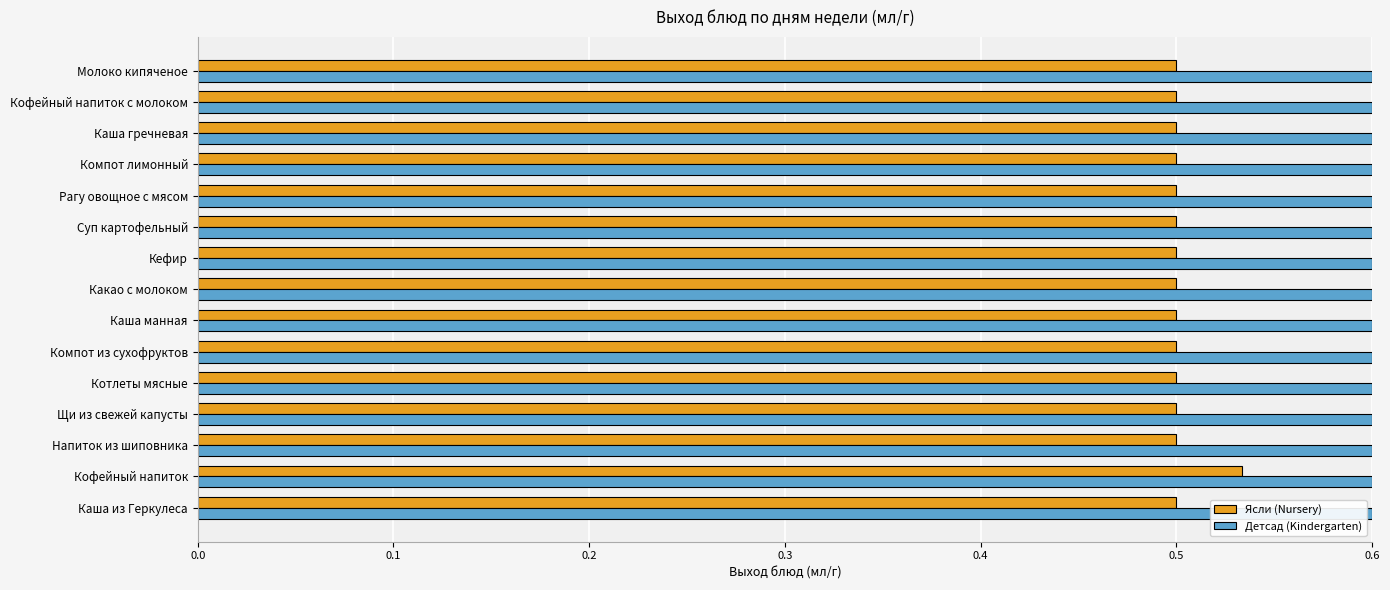

Which series has the largest range (max minus min)?

Ясли (Nursery)